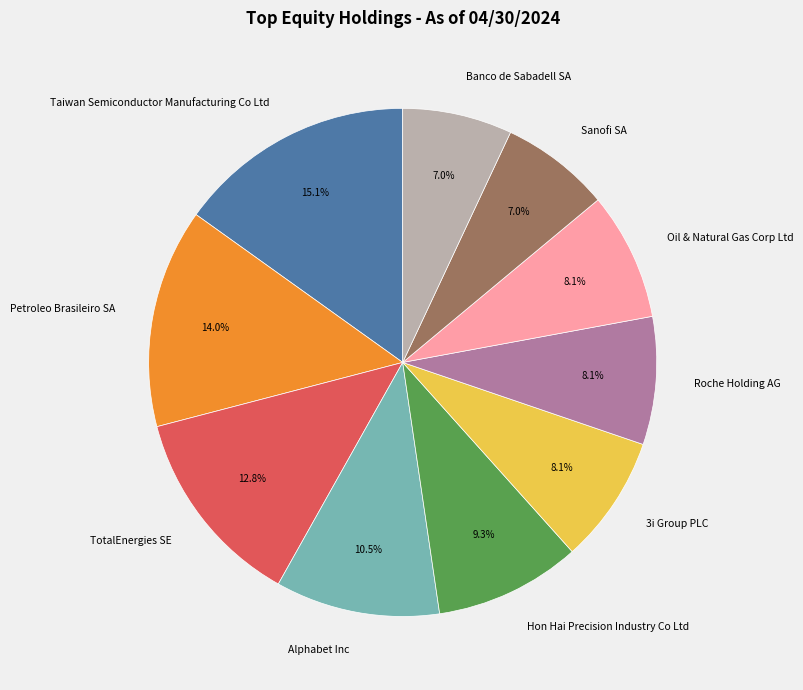

Which category has the biggest portion of the pie?

Taiwan Semiconductor Manufacturing Co Ltd